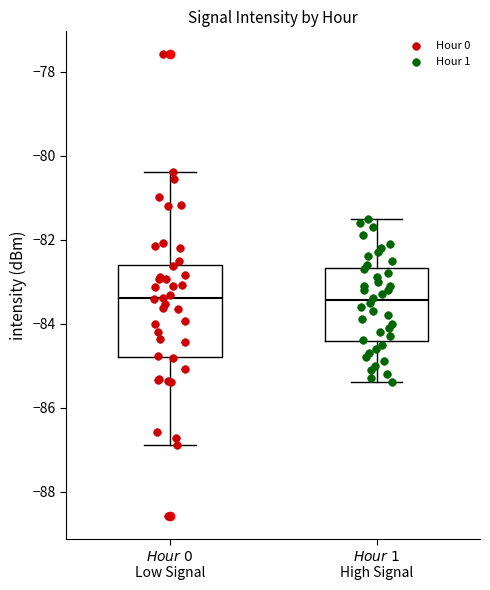

Reading left to right, transcribe this box plot: for each box, give where its median line is, the range the box spans, and where its two whiskers end, as read against the y-axis. The values are not printed on the chart, so give them approximately, as read against the axis.

$\it{Hour\ 0}$ Low Signal: median -83.4, box -84.8 to -82.6, whiskers -86.8 to -80.4
$\it{Hour\ 1}$ High Signal: median -83.4, box -84.4 to -82.6, whiskers -85.4 to -81.4